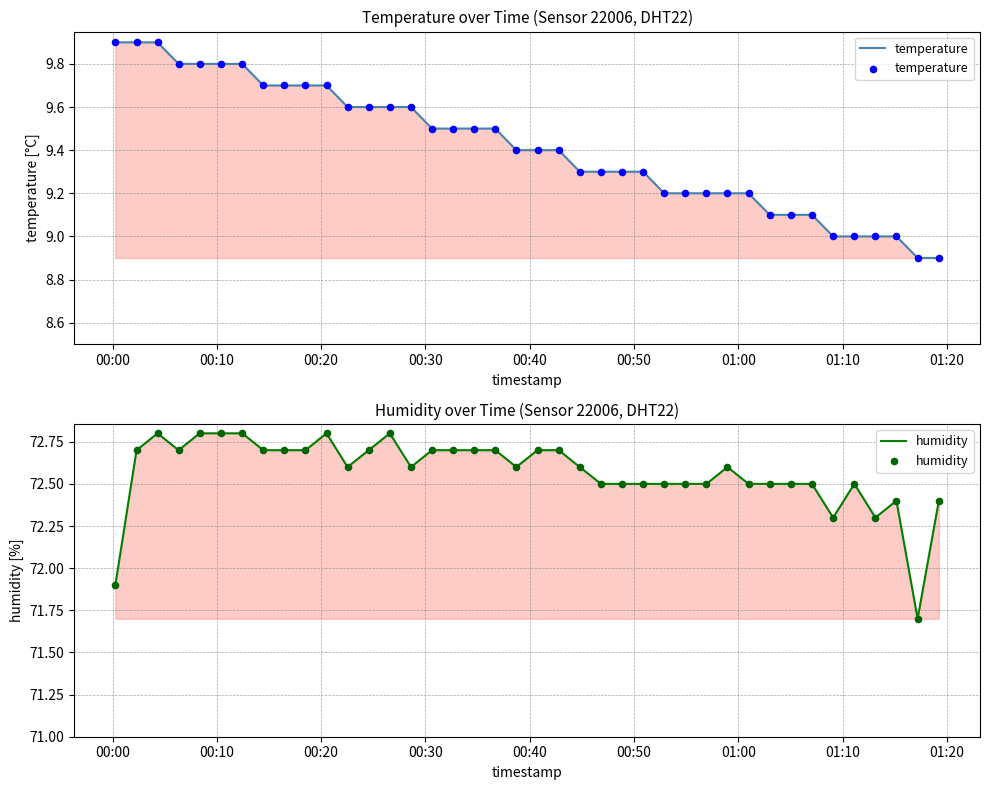

Which series reaches the maximum Y coordinate?

humidity